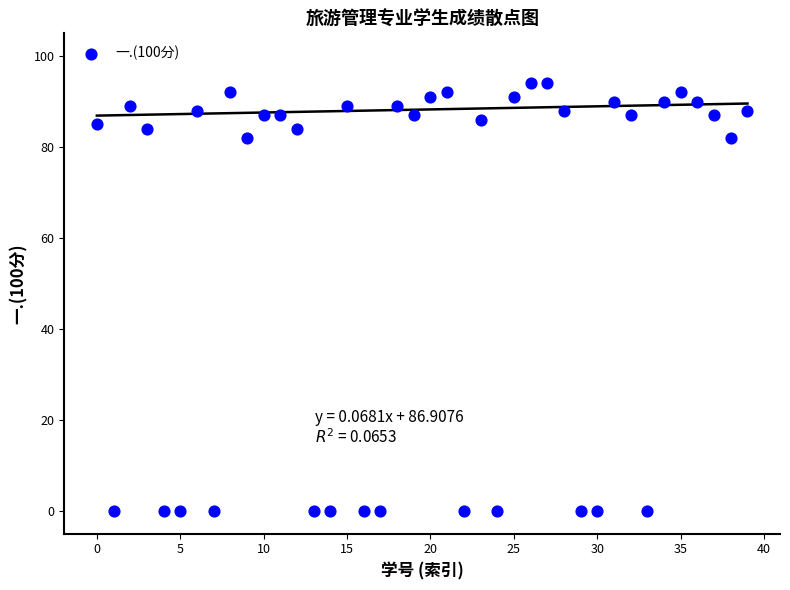

What is the range of Y values (max minus min)?

94